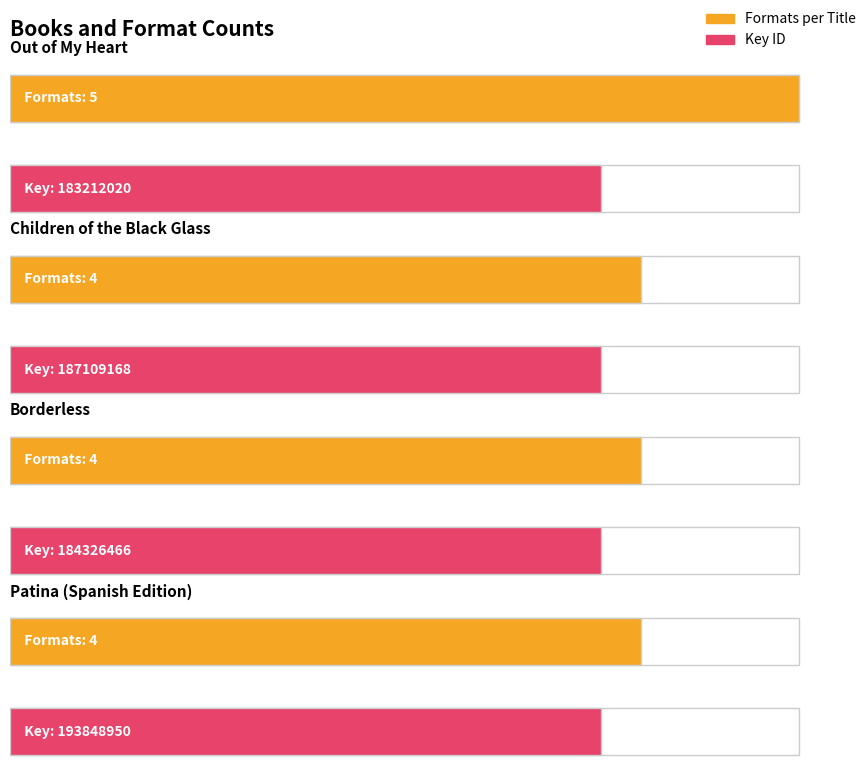

What is the label of the 4th bar from the left?

Patina (Spanish Edition)